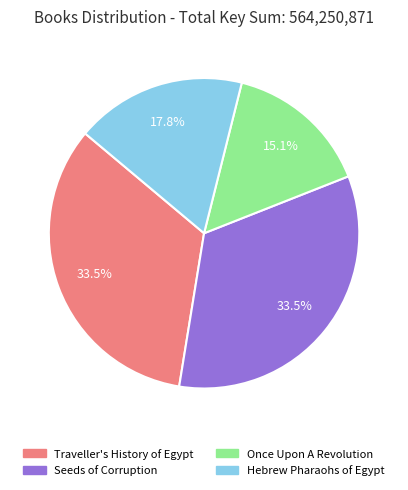

To the nearest percent, what is the combined percentage of Hebrew Pharaohs of Egypt and Seeds of Corruption?

51%